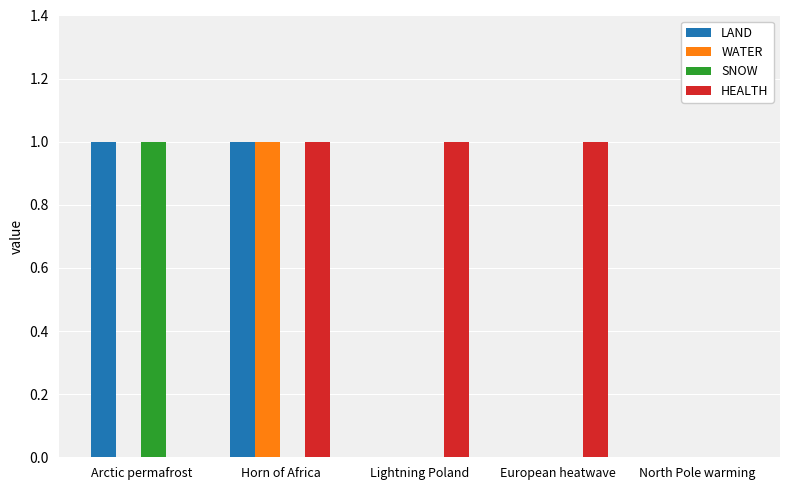

How many HEALTH values are between 0 and 1?

5